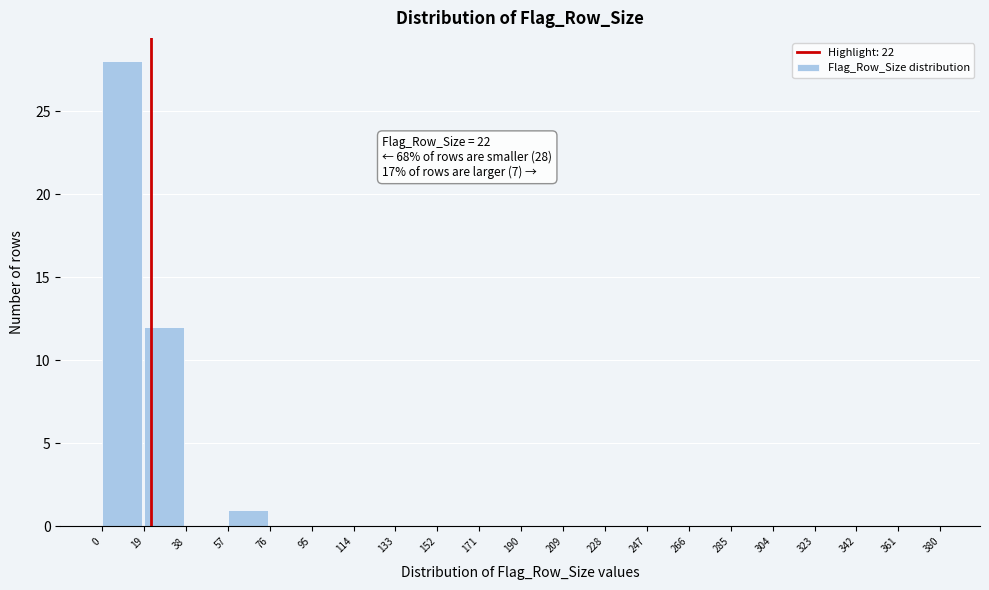

Which range on the x-axis has the tallest bar?

0 to 19